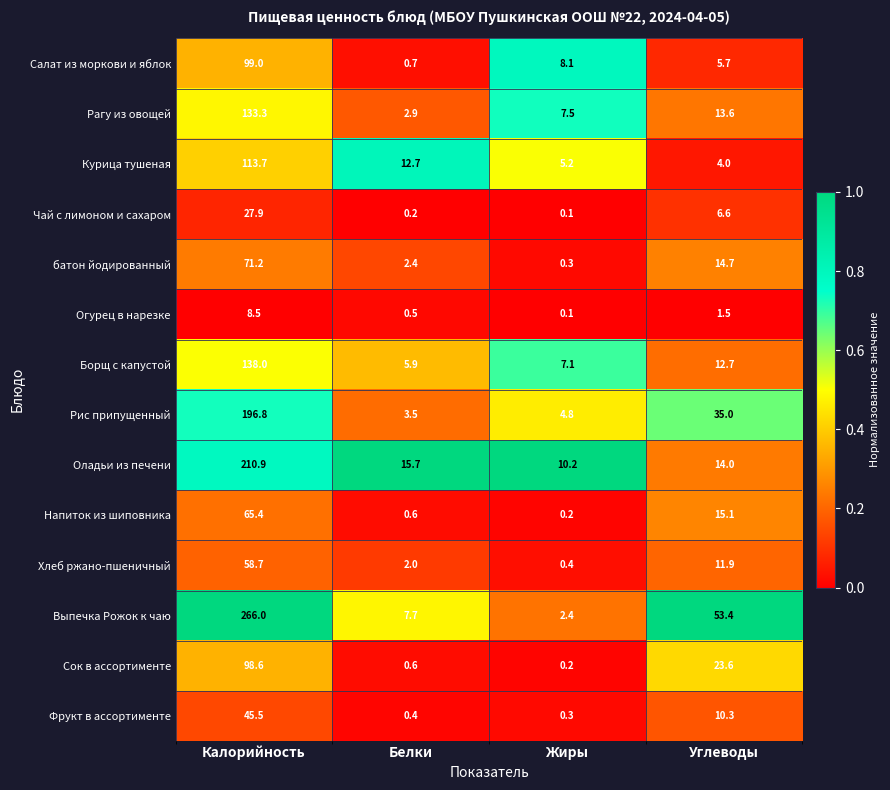

Which category has the lowest value across all series?

Жиры